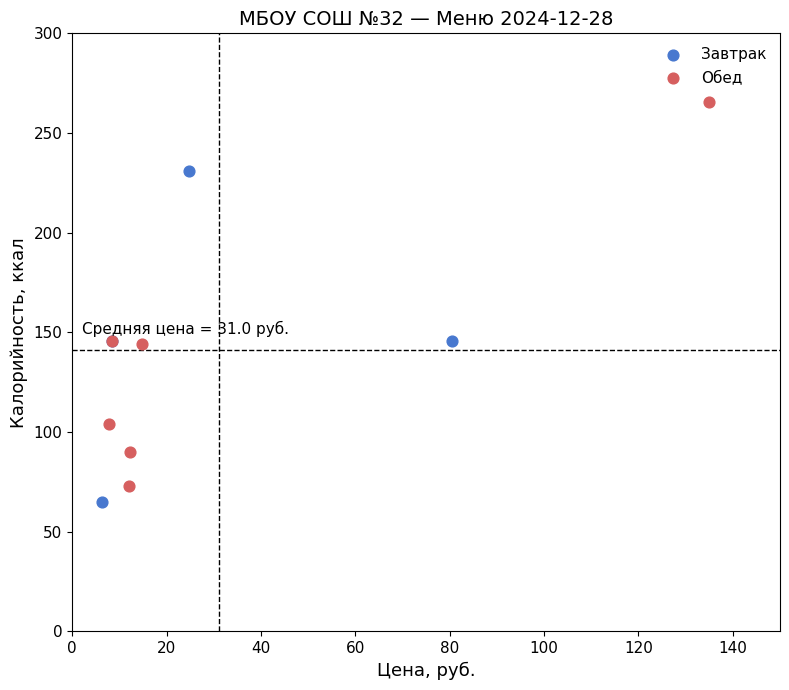

Which series reaches the maximum Y coordinate?

Обед